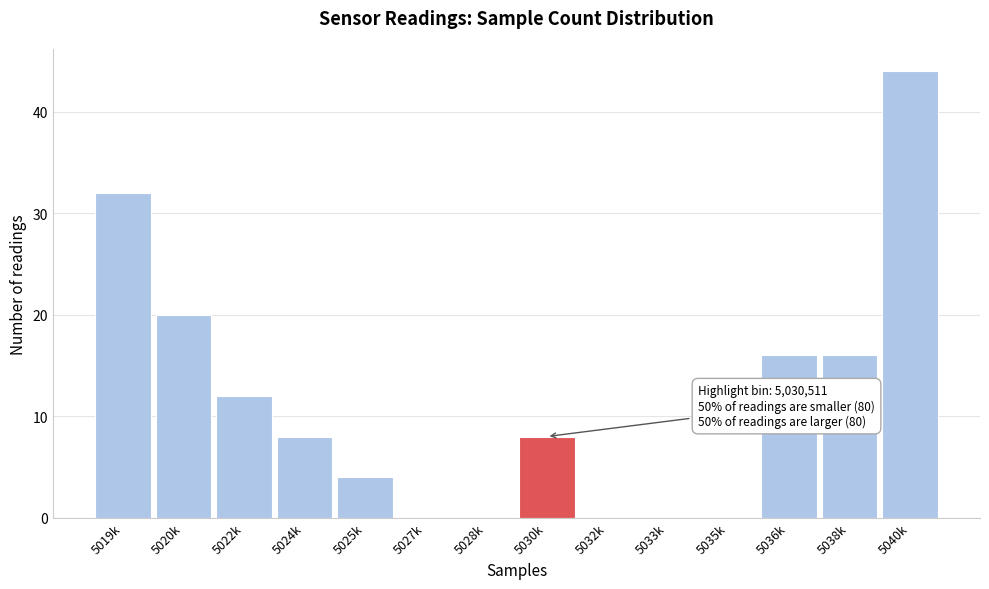

Reading left to right, list all the values displayed in this chart.

5019k=32	5020k=20	5022k=12	5024k=8	5025k=4	5027k=0	5028k=0	5030k=8	5032k=0	5033k=0	5035k=0	5036k=16	5038k=16	5040k=44